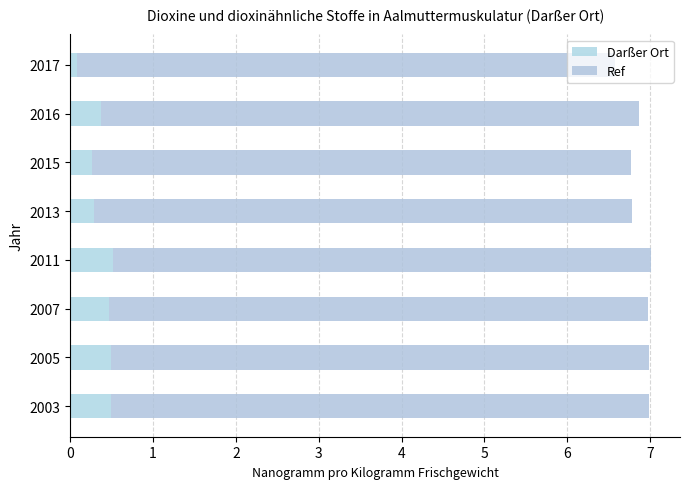

What is the difference between the maximum and minimum values in the Darßer Ort series?

0.4